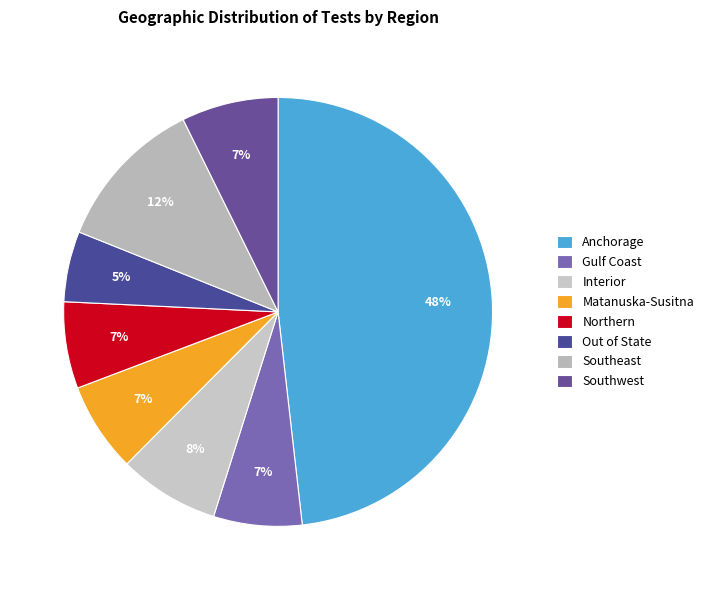

How many slices are in this pie chart?

8